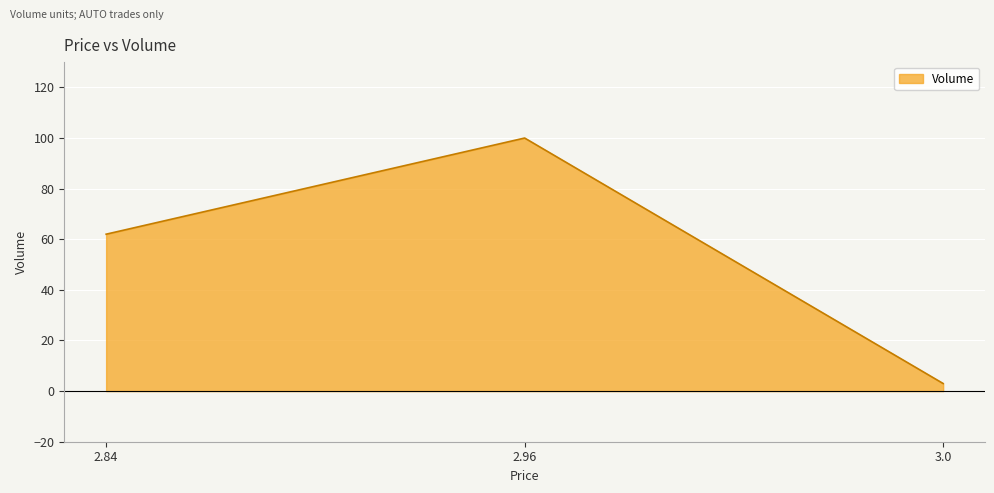

Count the values in the range 3 to 100.

3